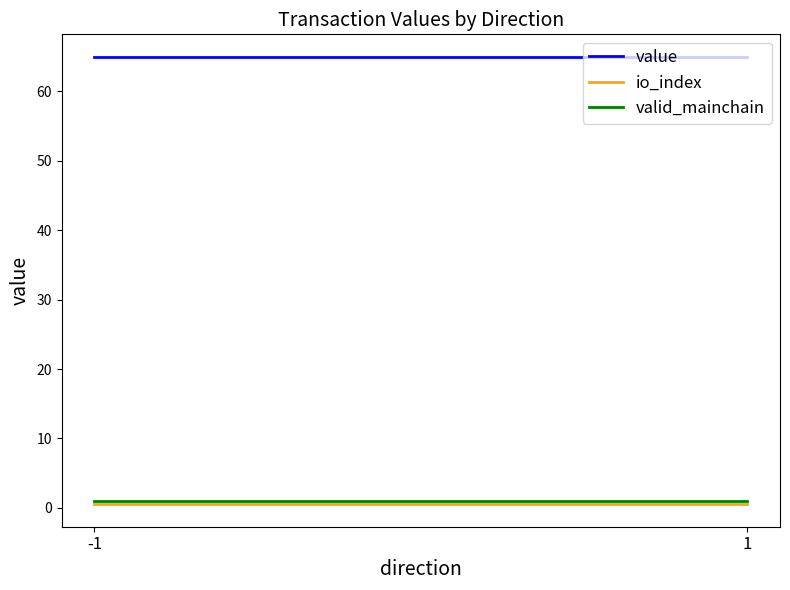

Does the chart display data point markers on the line(s)?

No